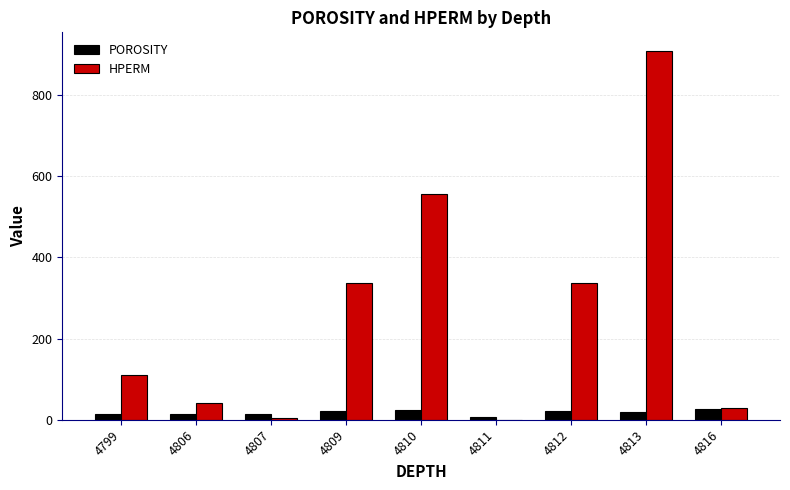

The value of POROSITY at 4809 is 22.5. True or false?

True